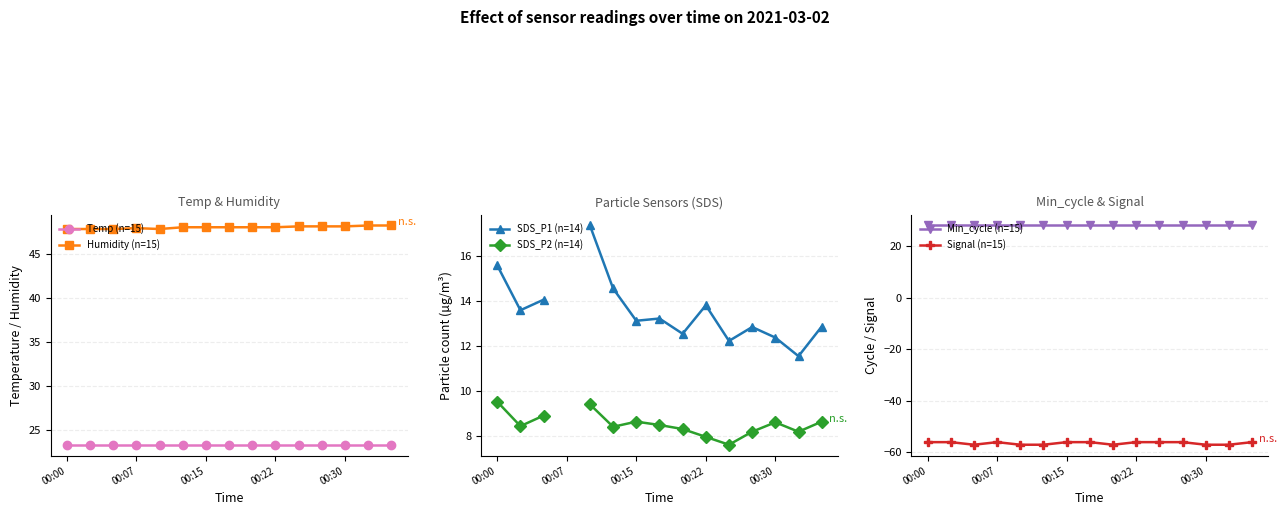

What is the total value across all series at 10?

63.2